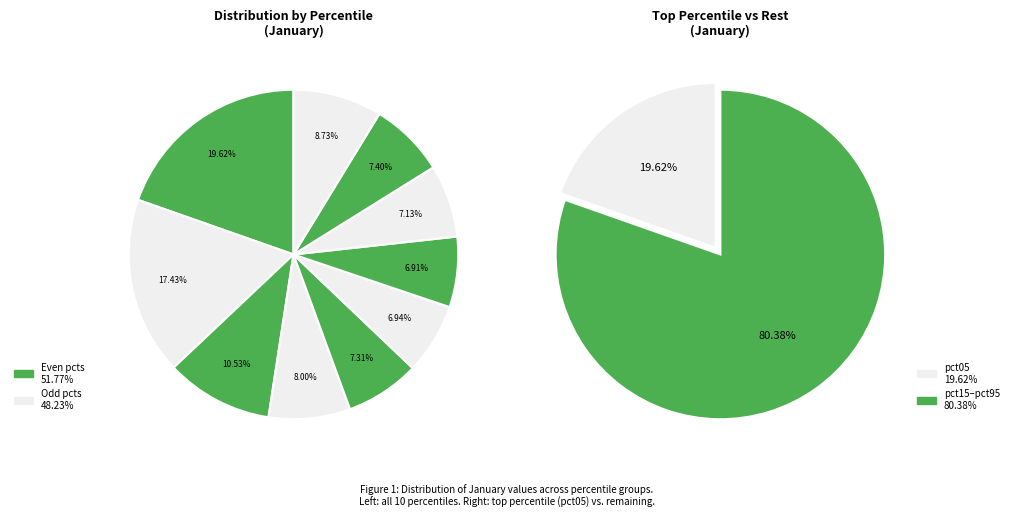

The pct95 slice represents 1% of the pie. True or false?

False